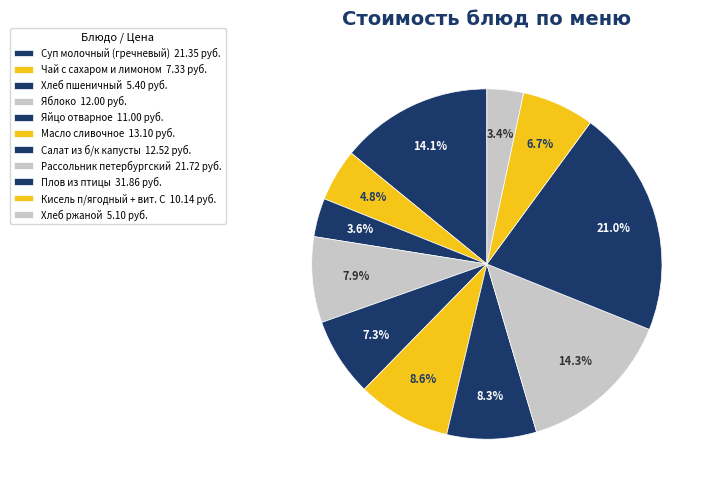

What is the largest slice in the pie chart?

Плов из птицы